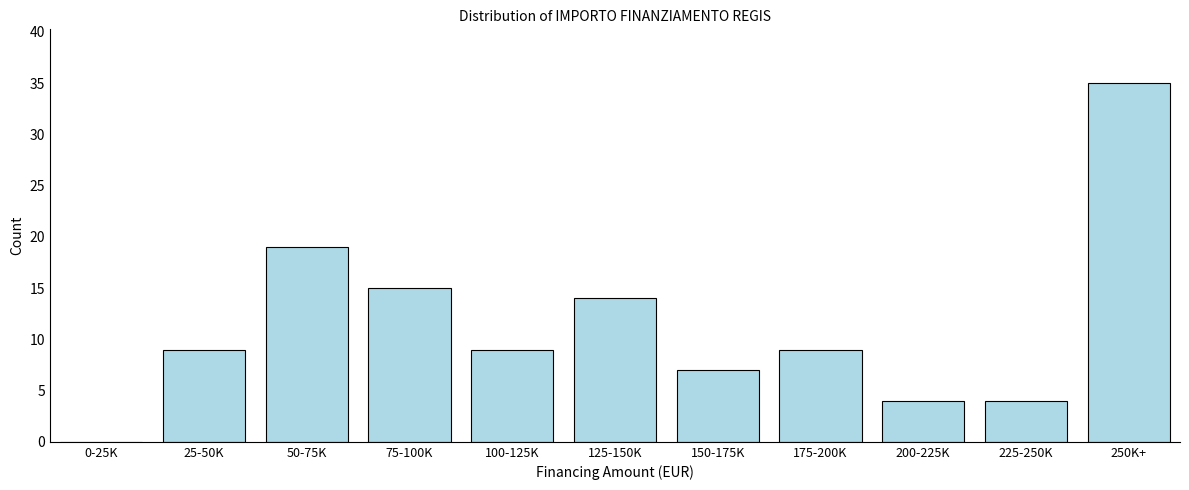

Reading right to left, list all the values displayed in this chart.

250K+=35	225-250K=4	200-225K=4	175-200K=9	150-175K=7	125-150K=14	100-125K=9	75-100K=15	50-75K=19	25-50K=9	0-25K=0